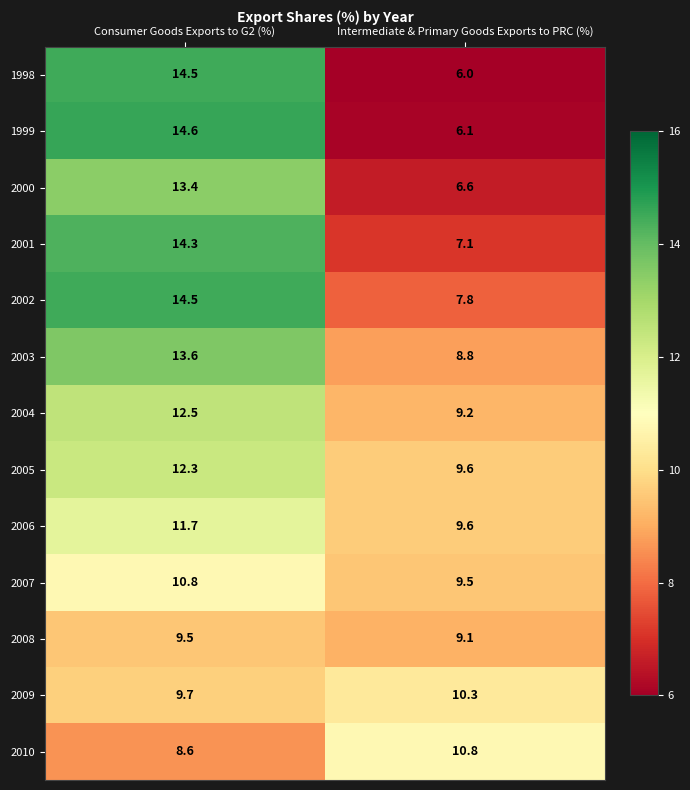

What is the average value of the 2008 series?

9.3